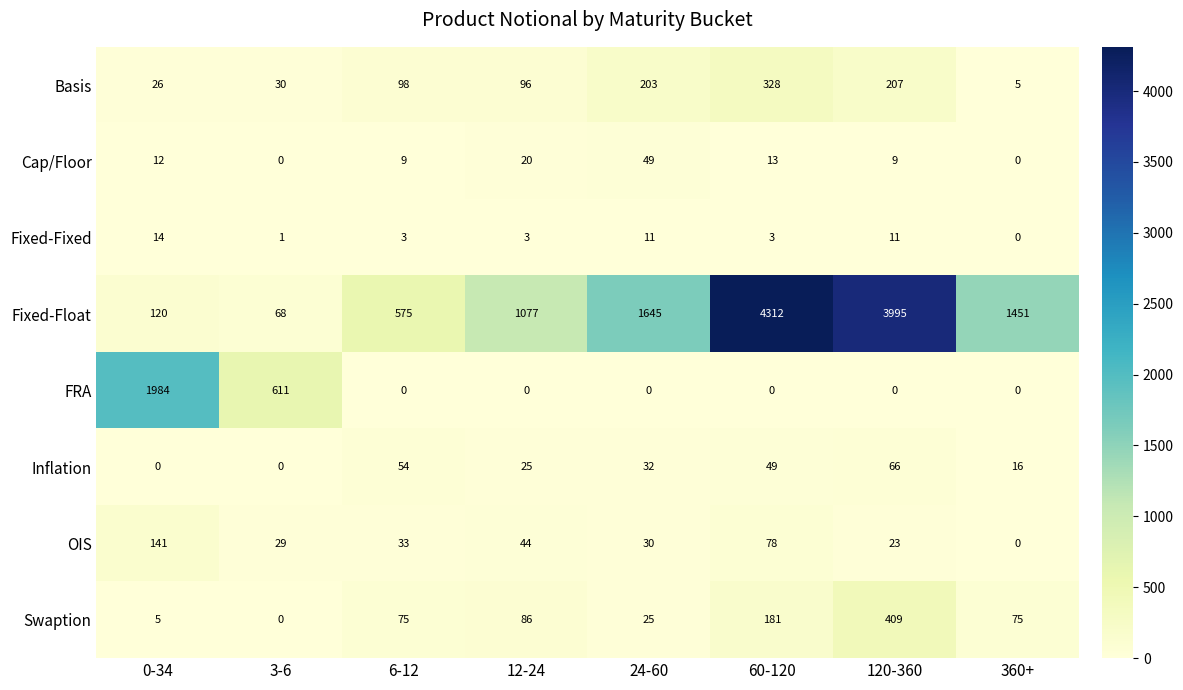

What is the sum of the Basis values at 3-6 and 24-60?

233